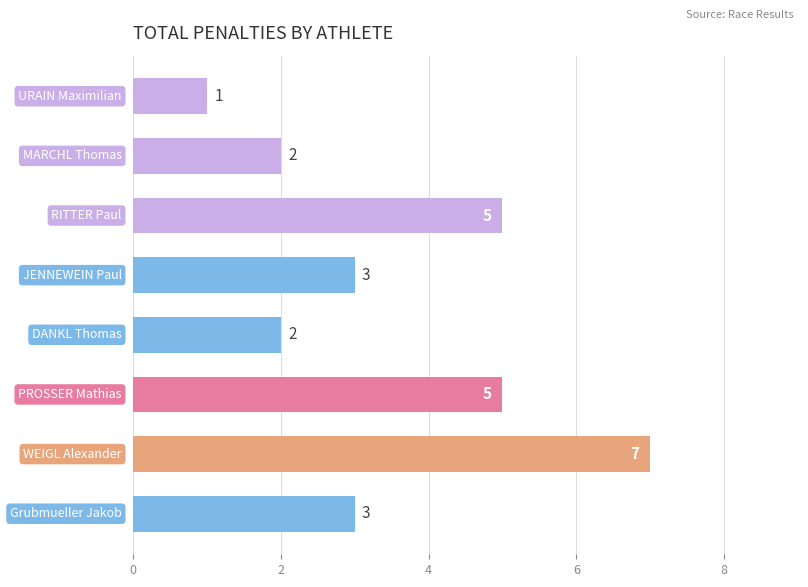

What is the maximum value shown in the chart?

7